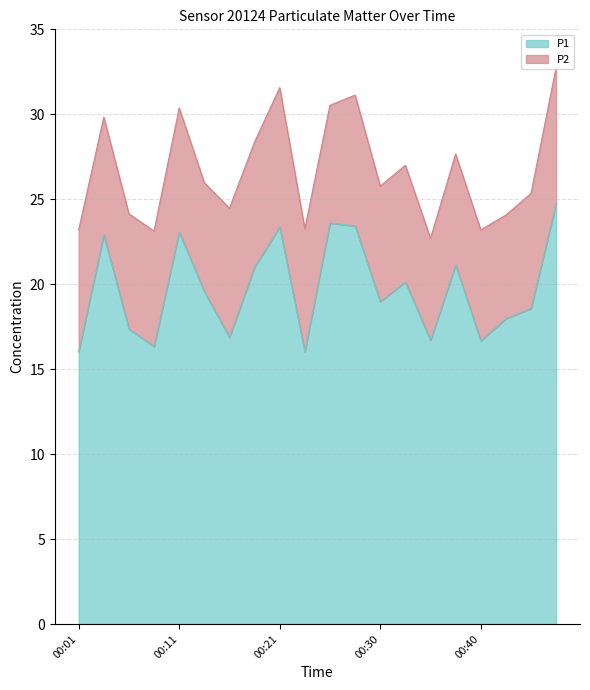

At which category does the data reach its first local valley?

00:08